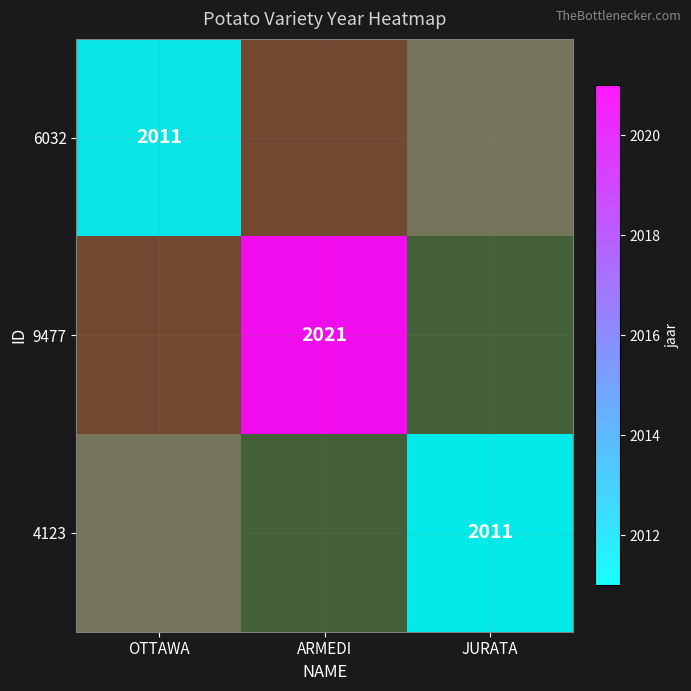

Which series has the widest spread of values?

6032